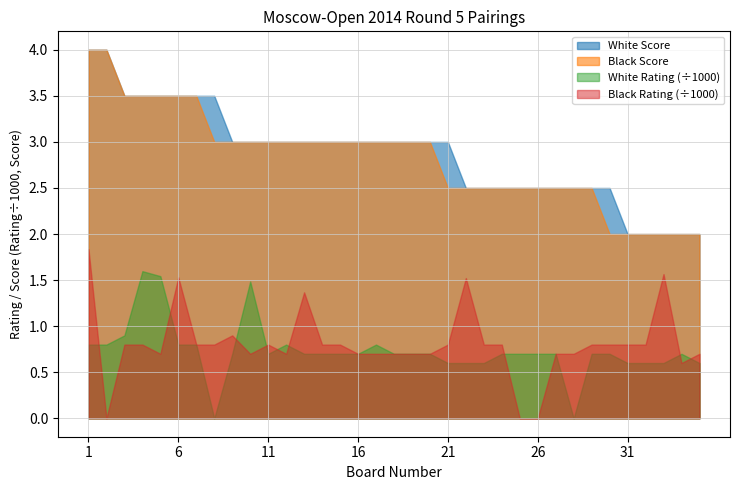

Between 13 and 24, which series saw the biggest shift?

Black Rating